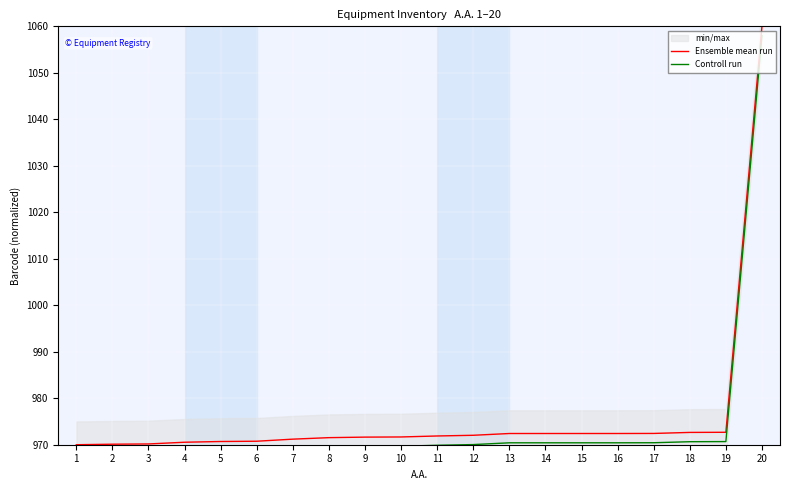

Does the chart display data point markers on the line(s)?

No